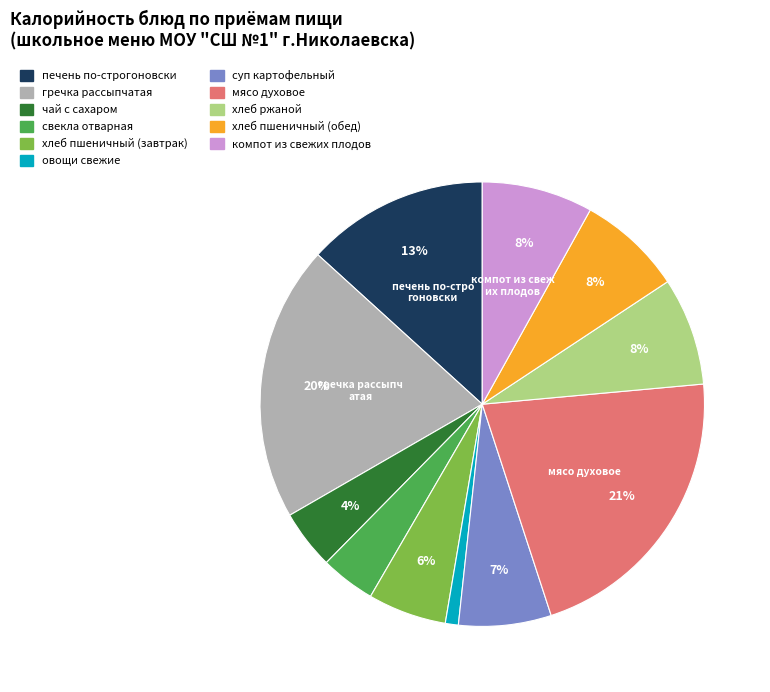

Which category has the smallest portion of the pie?

овощи свежие